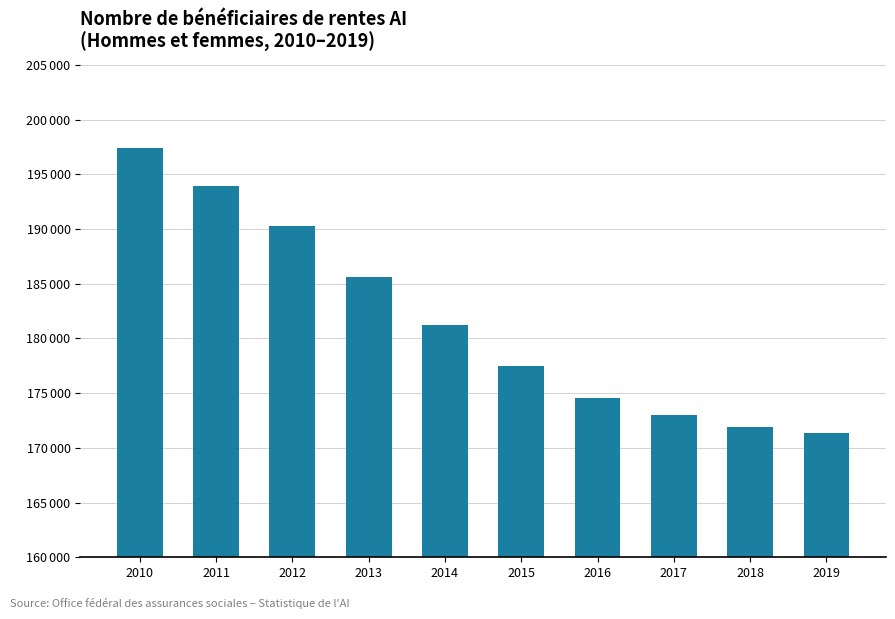

Does the chart contain any negative values?

No